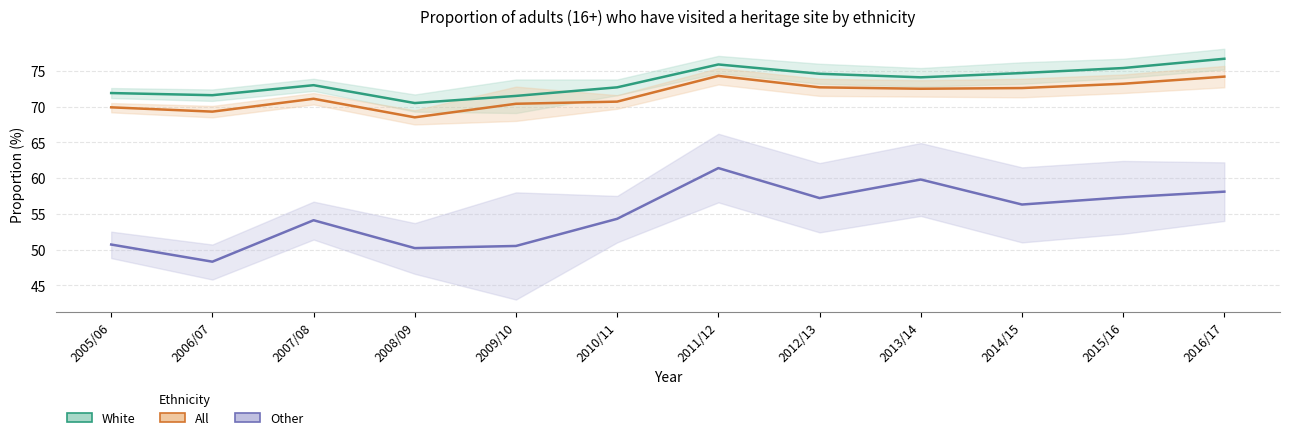

What is the label of the 4th point from the right?

2013/14